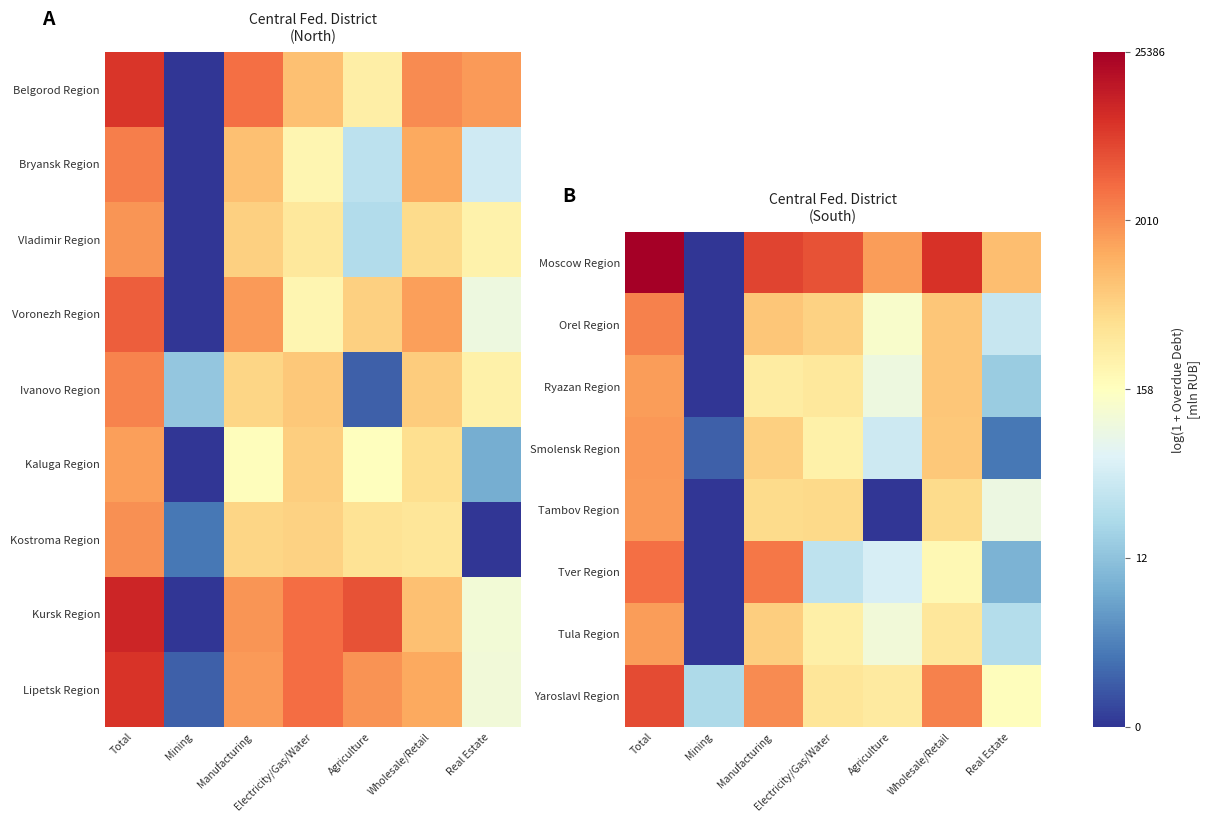

What is the difference between the highest and lowest values at Real Estate?

5.6